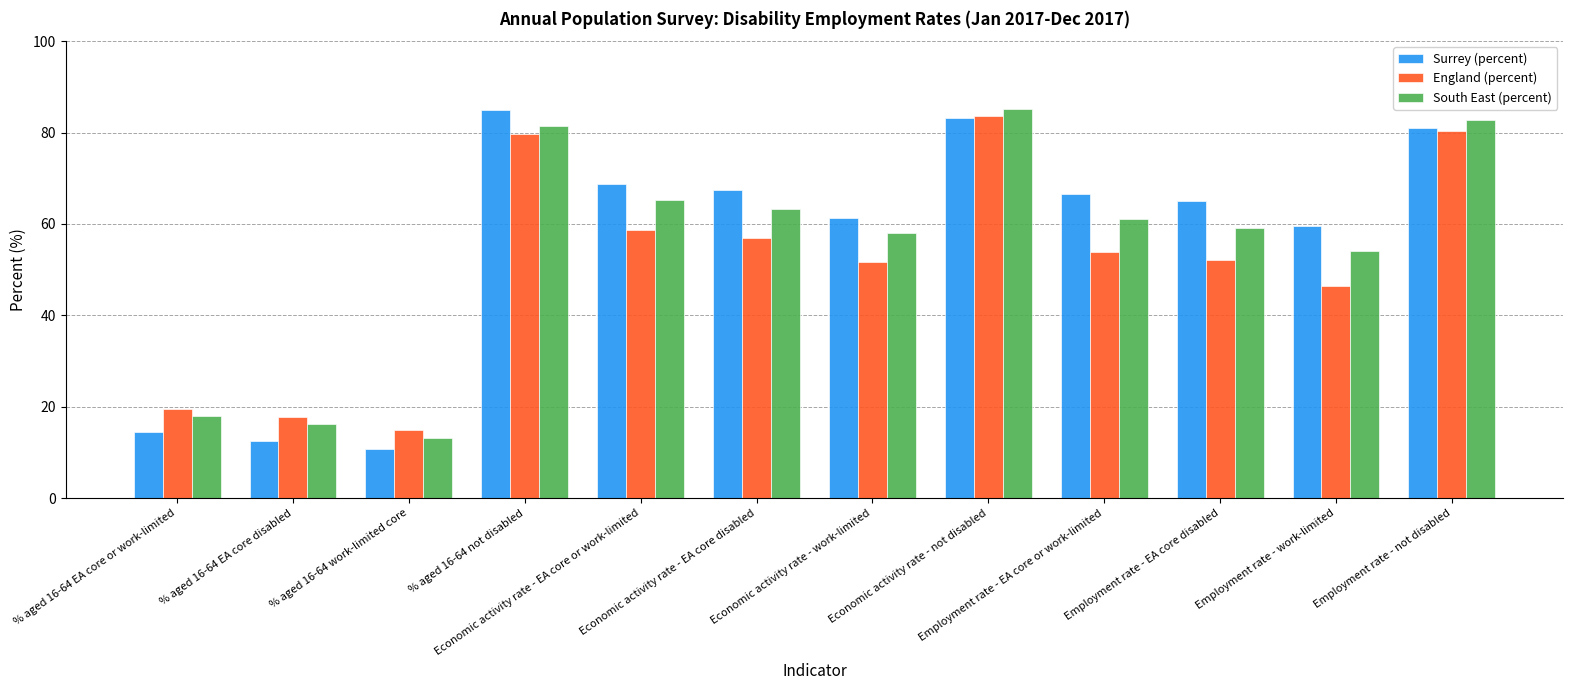

Is it true that South East (percent) equals 81.5 at % aged 16-64 not disabled?

True